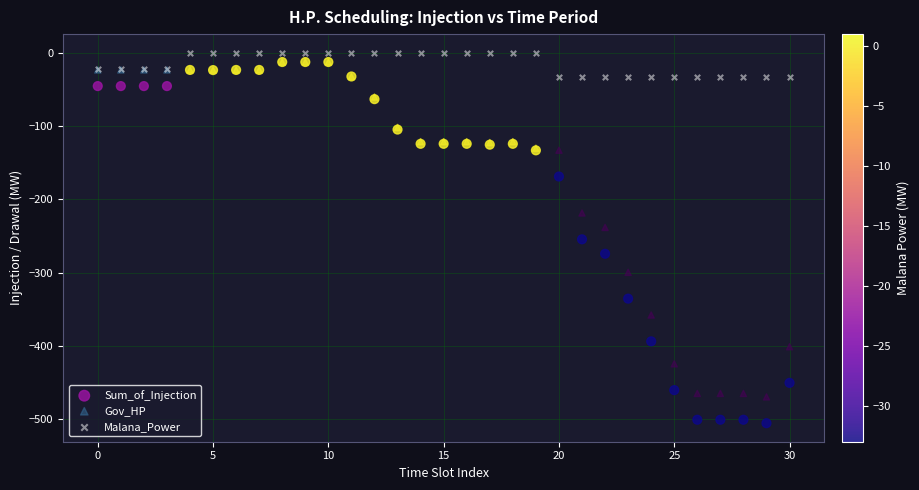

Which series contains the lowest Y value?

Sum_of_Injection